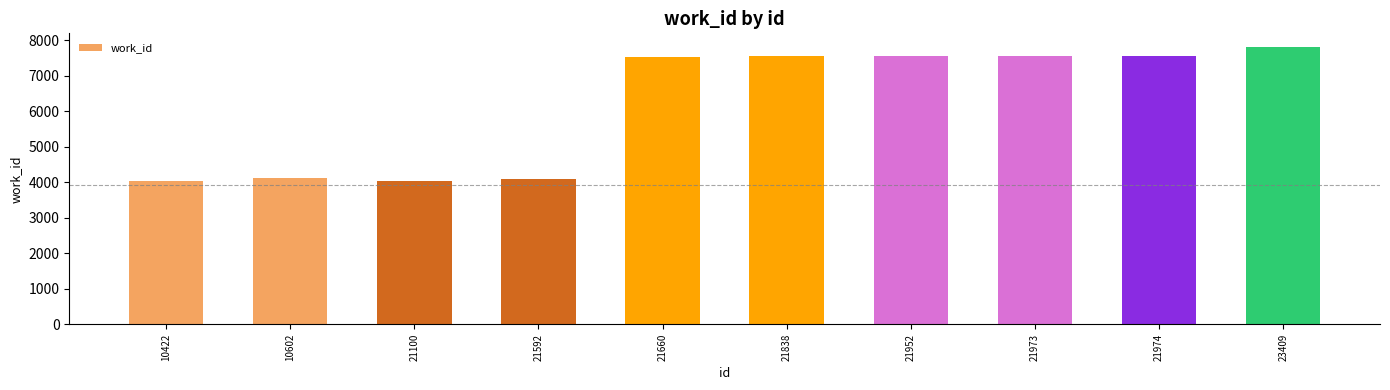

The chart shows a value of 3984 at 21952. True or false?

False